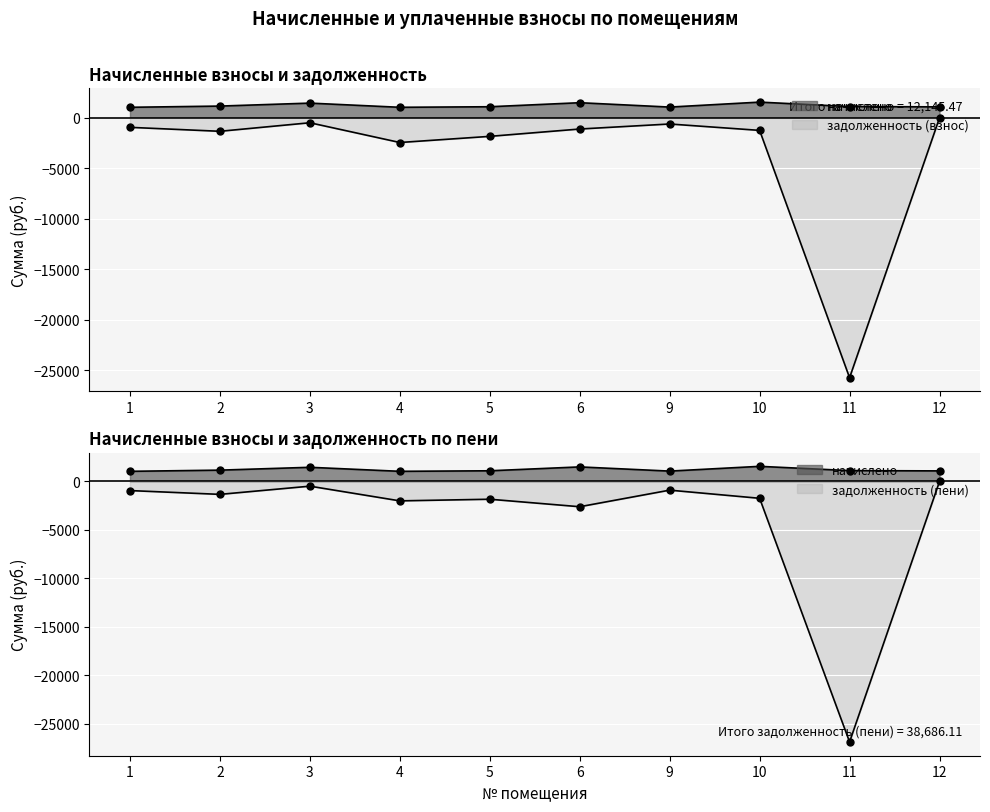

What is the sum of the начислено values at 10 and 2?

2723.8